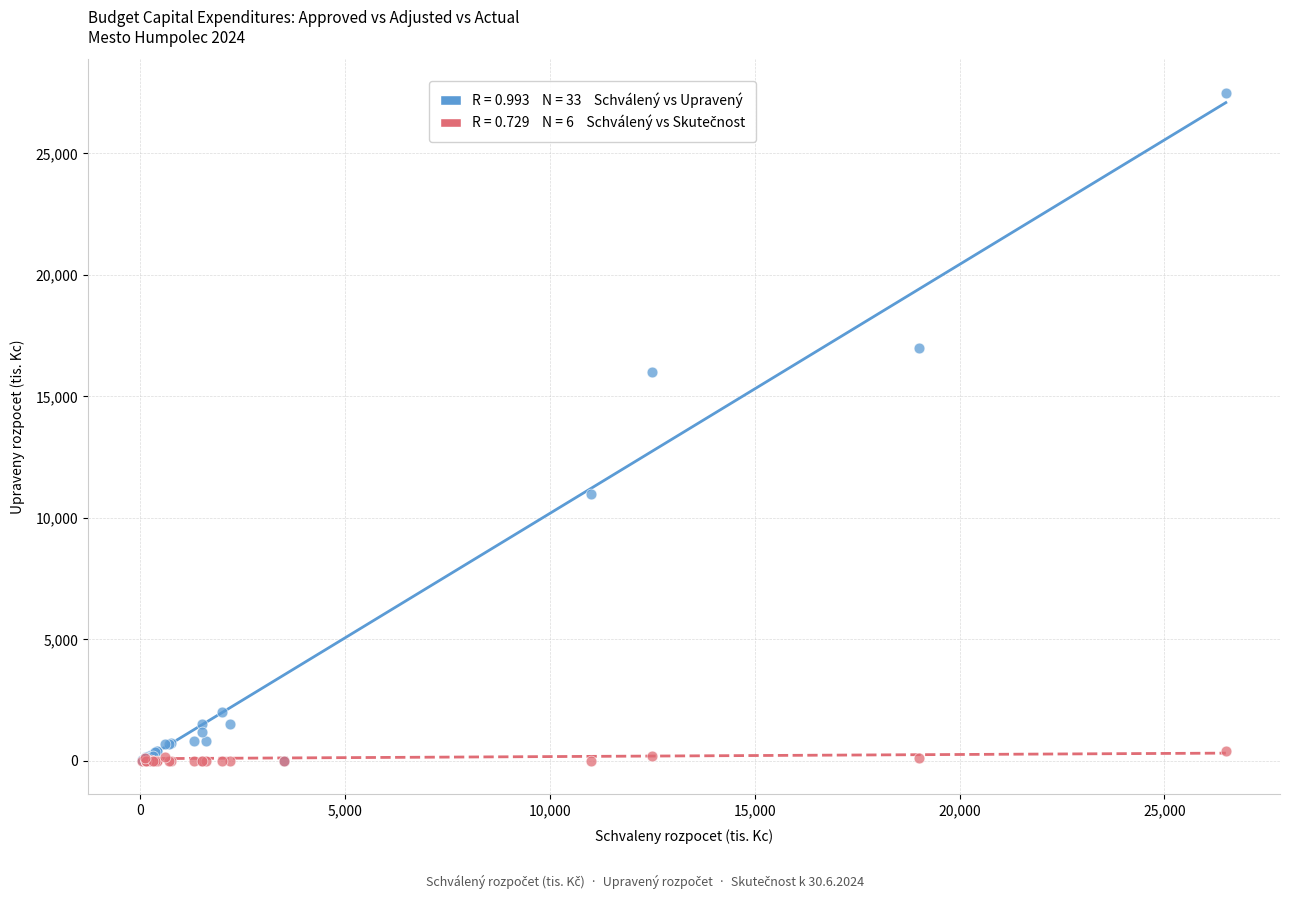

Across all series, what Y value is closest to 13750?

16000.0